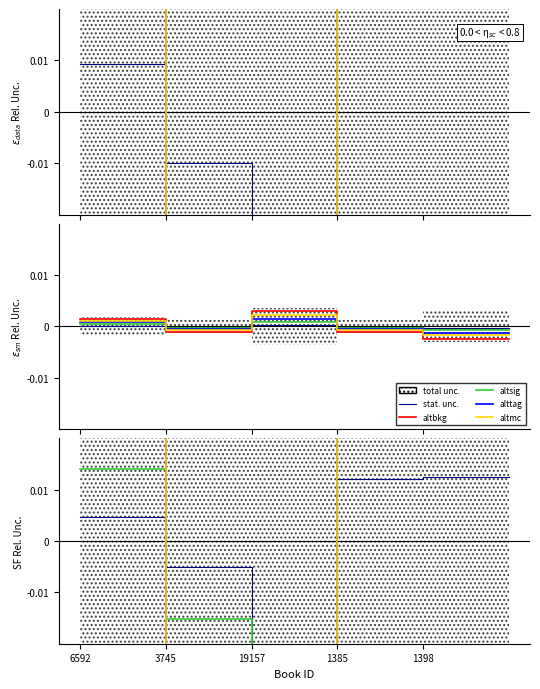

Where does the stat. unc. series first go above 0?

6592